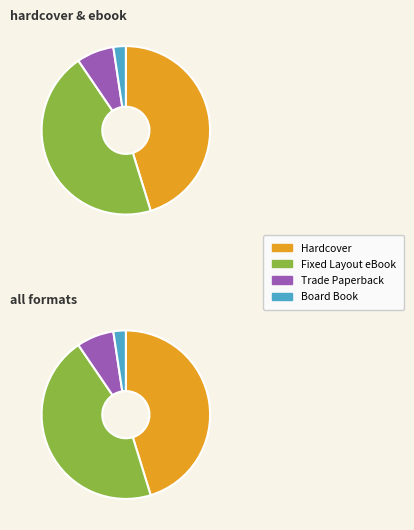

Which slice is the largest?

Hardcover